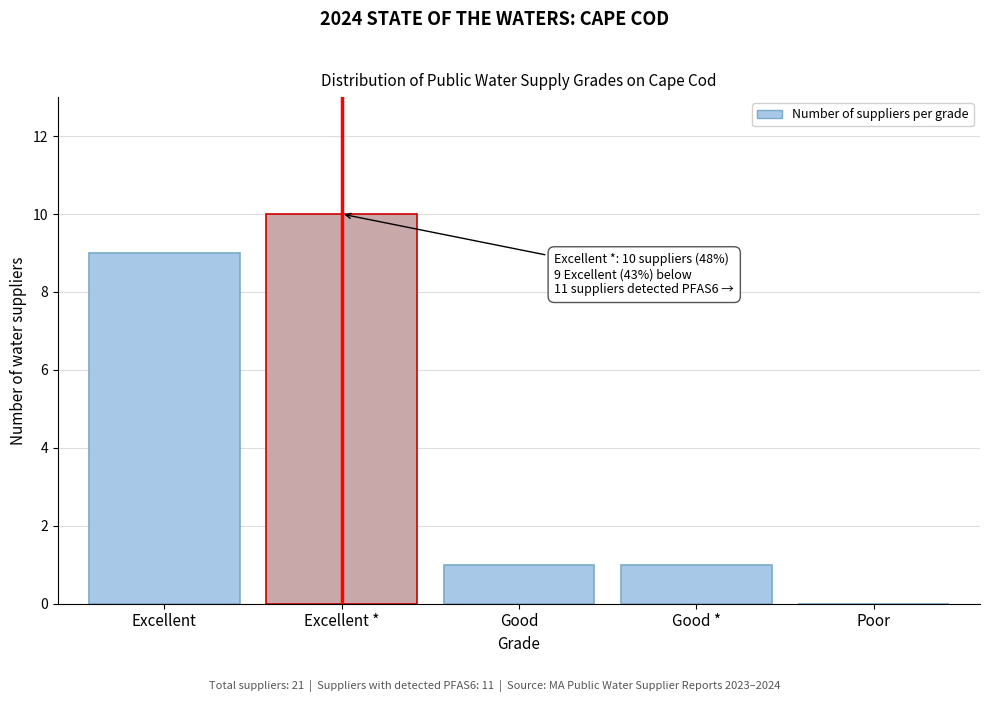

Reading left to right, what are all the values shown in this chart?

Excellent=9	Excellent *=10	Good=1	Good *=1	Poor=0